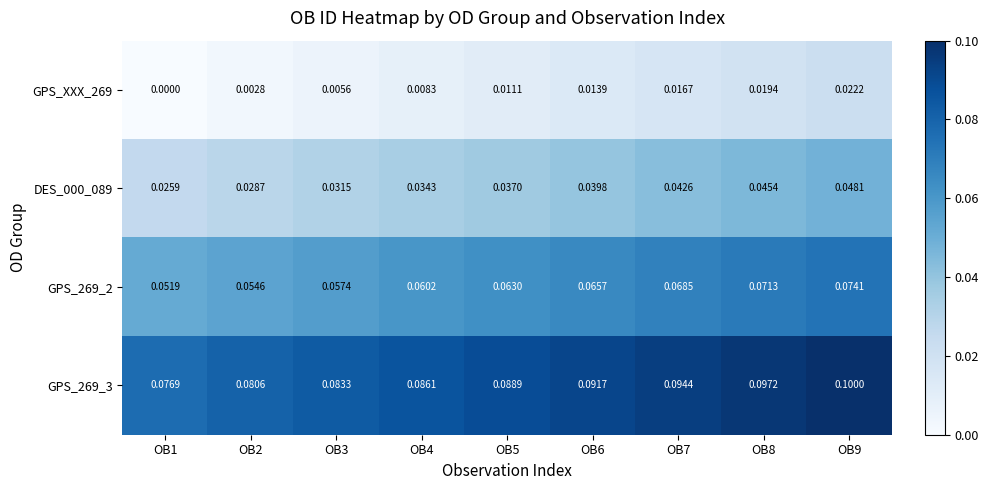

Is the value of GPS_269_2 at OB1 greater than the value of GPS_XXX_269 at OB5?

Yes